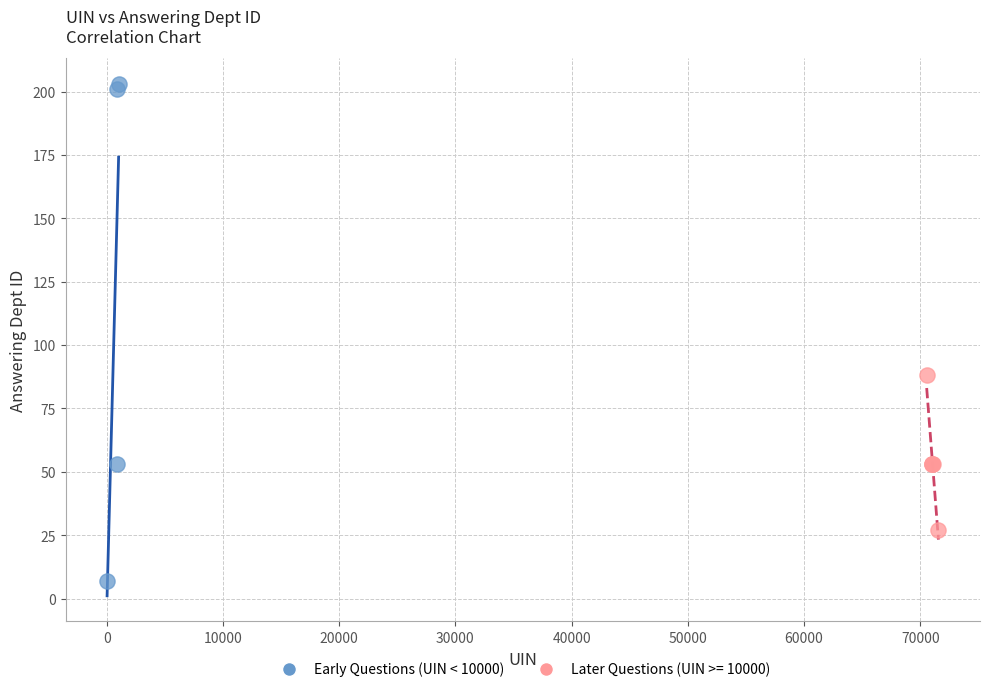

Which series has the widest spread of Y values?

Early Questions (UIN < 10000)